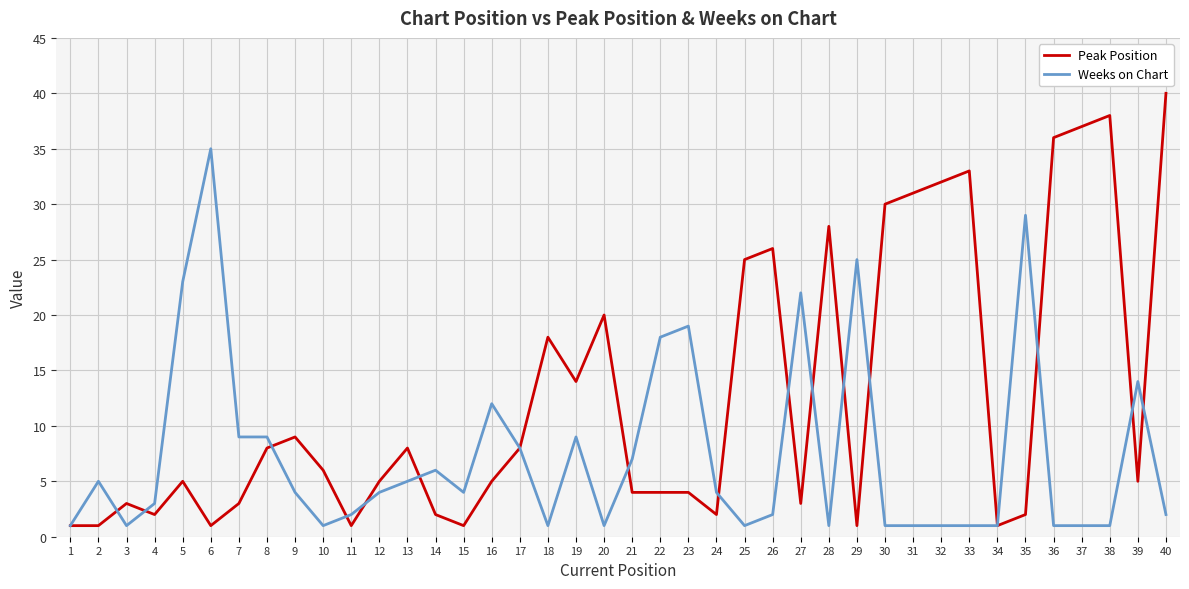

True or false: Peak Position has a value of 30 at 30.

True